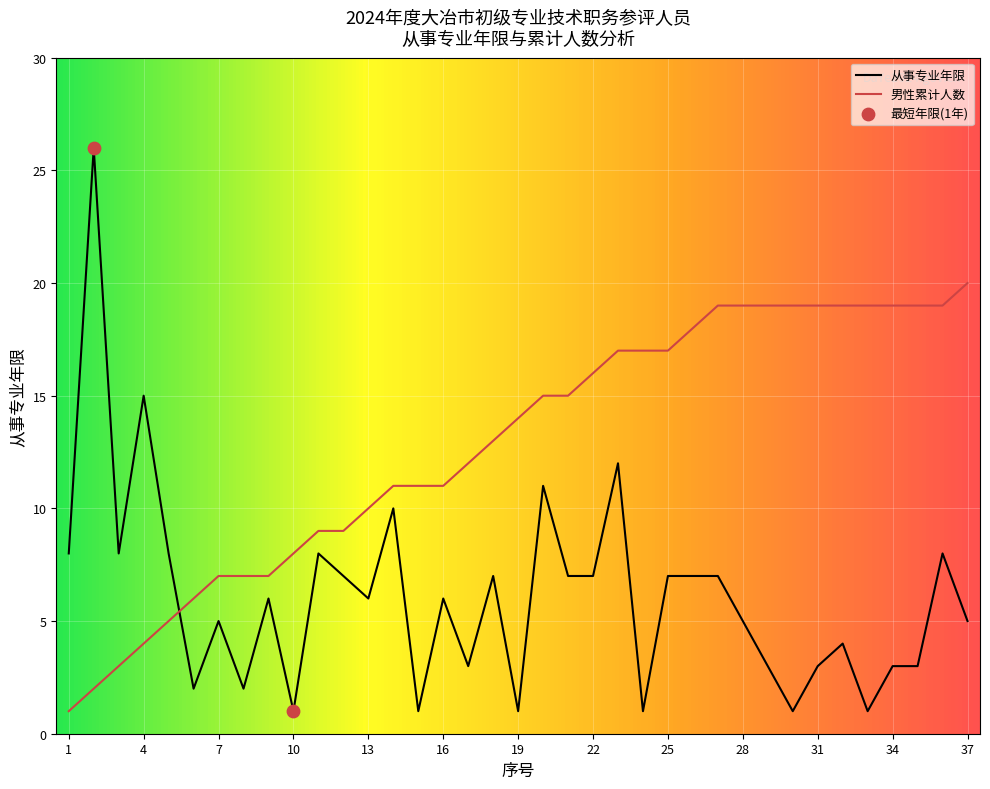

At how many categories does at least one series exceed 21?

1